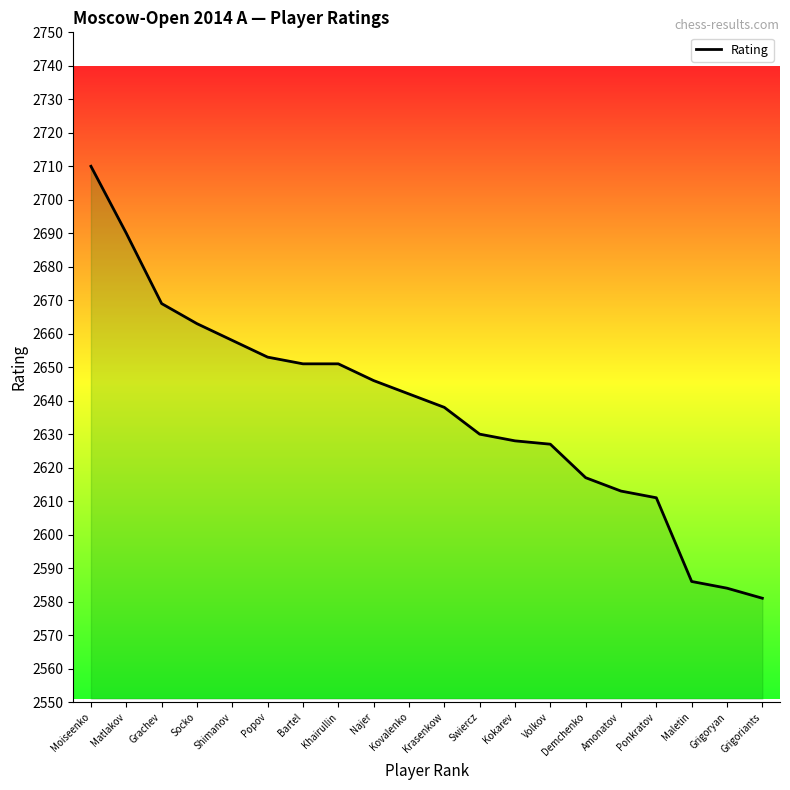

Is it true that the value at Shimanov is 847?

False